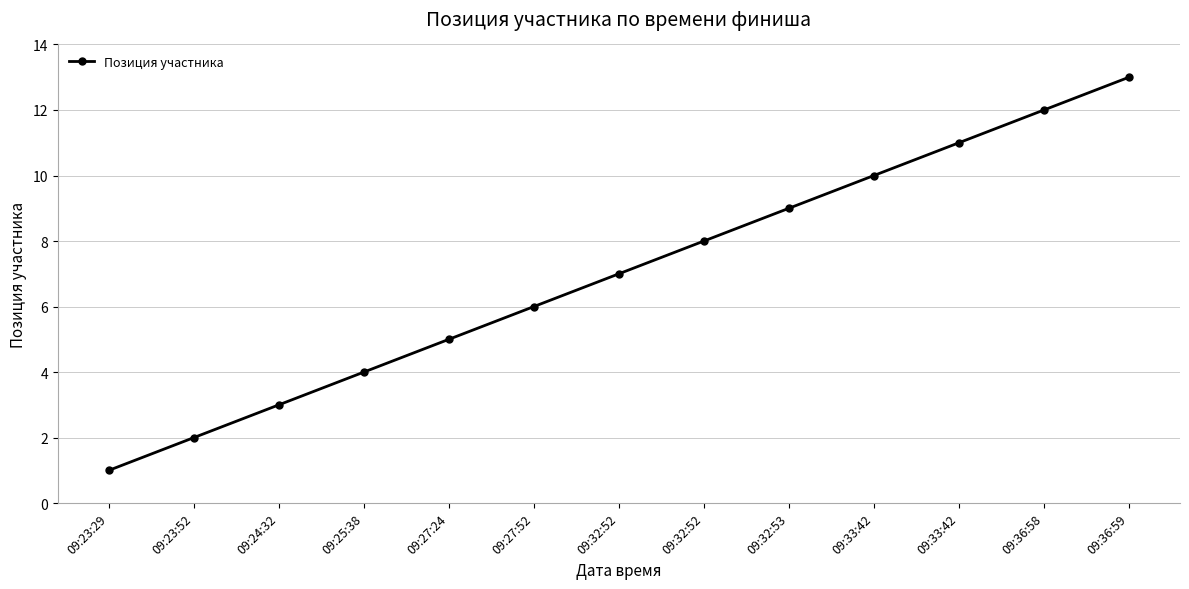

What is the maximum value shown in the chart?

13